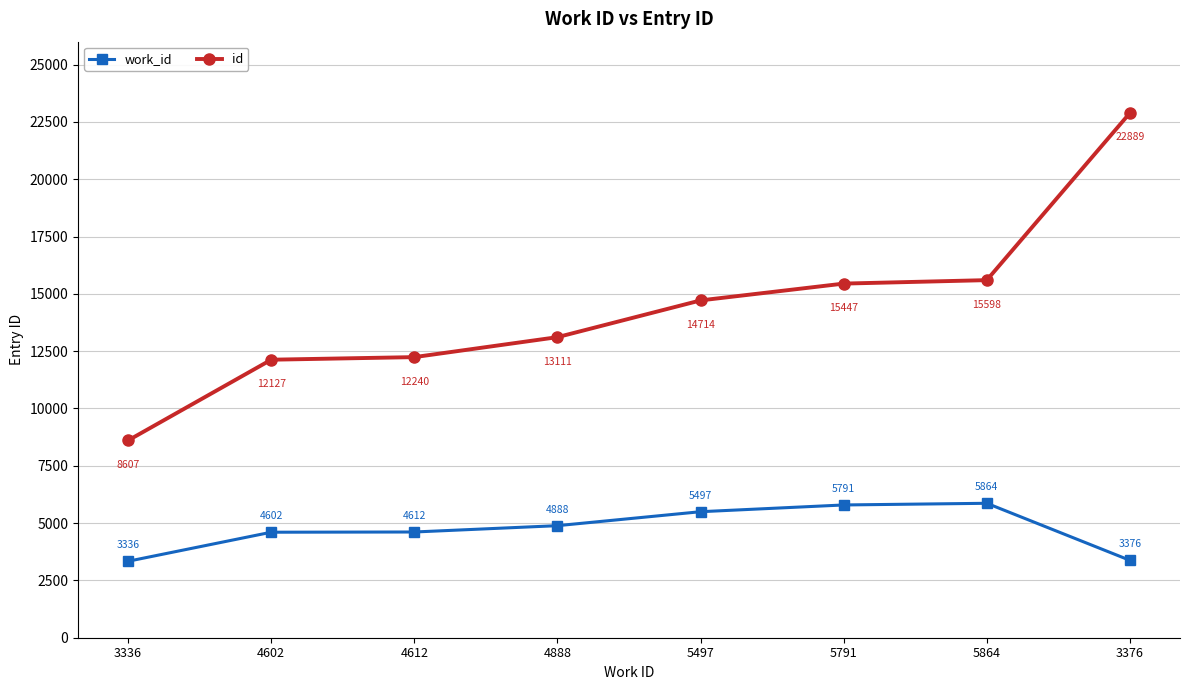

True or false: work_id has more than 1 points higher than both neighbors.

False